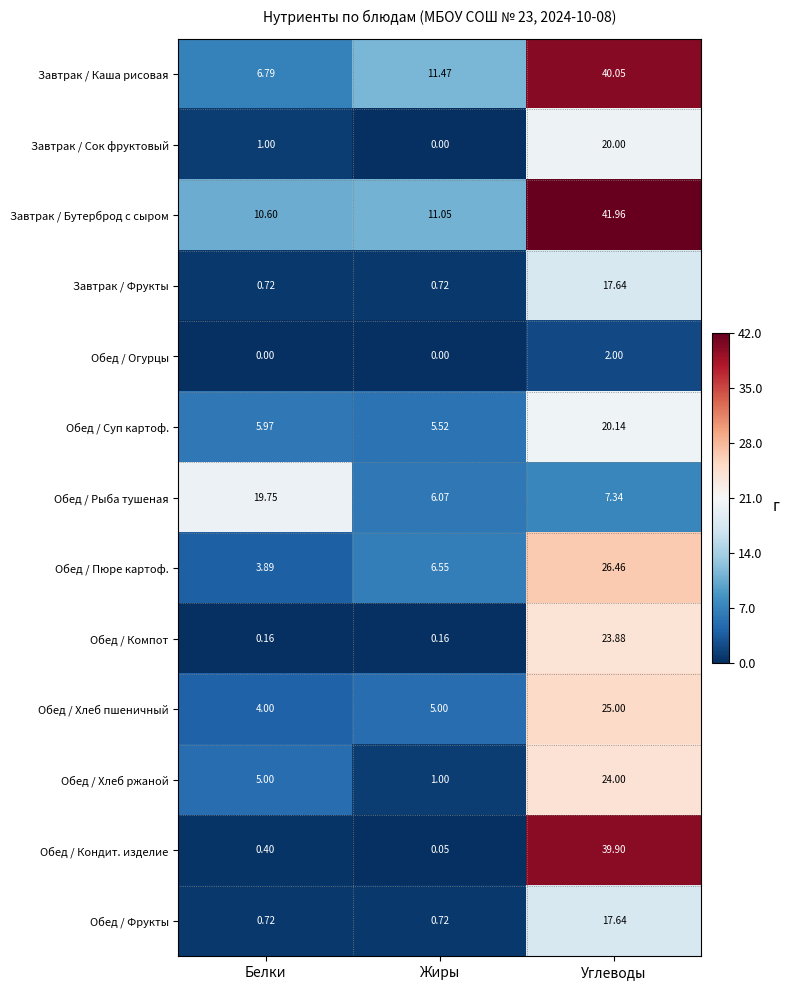

At which label is Обед / Пюре картоф. closest to 15?

Жиры